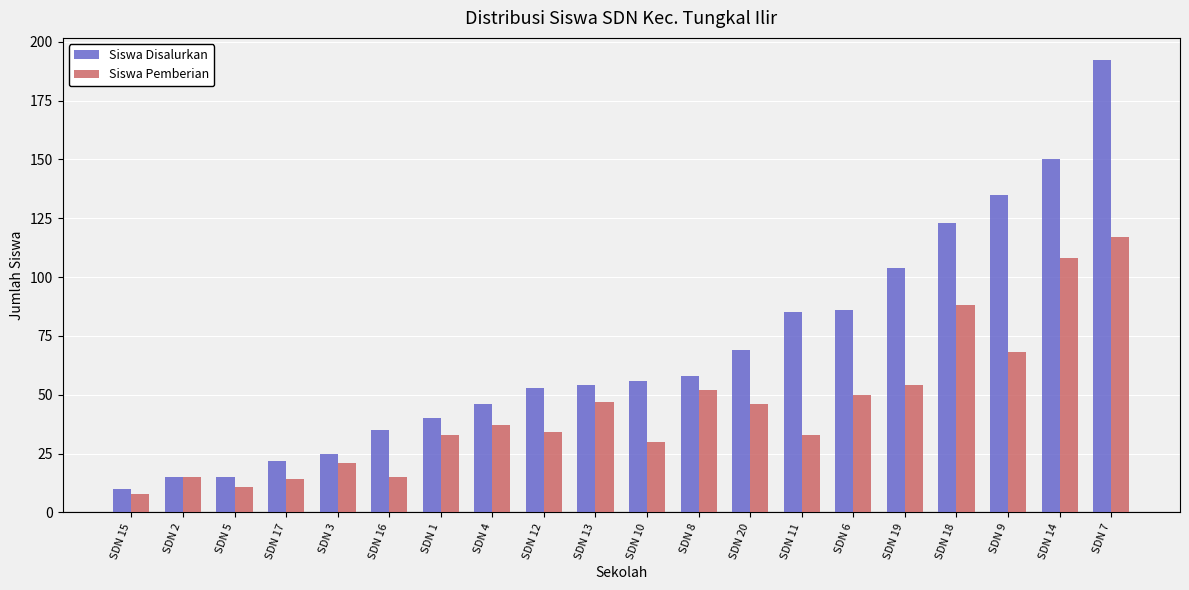

What is the average value of the Siswa Disalurkan series?

69